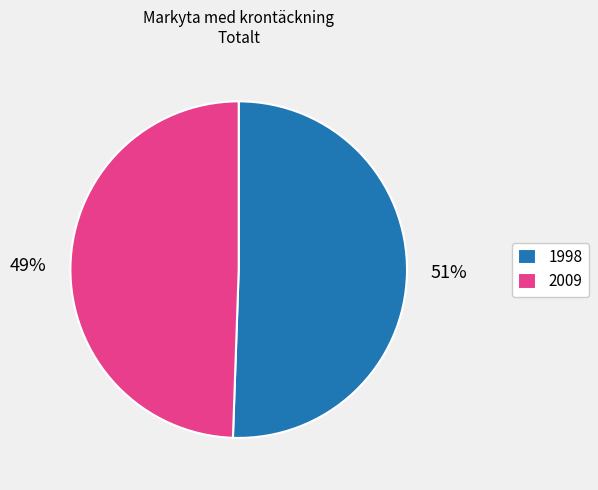

Is it true that 2009 is 38% of the pie?

False